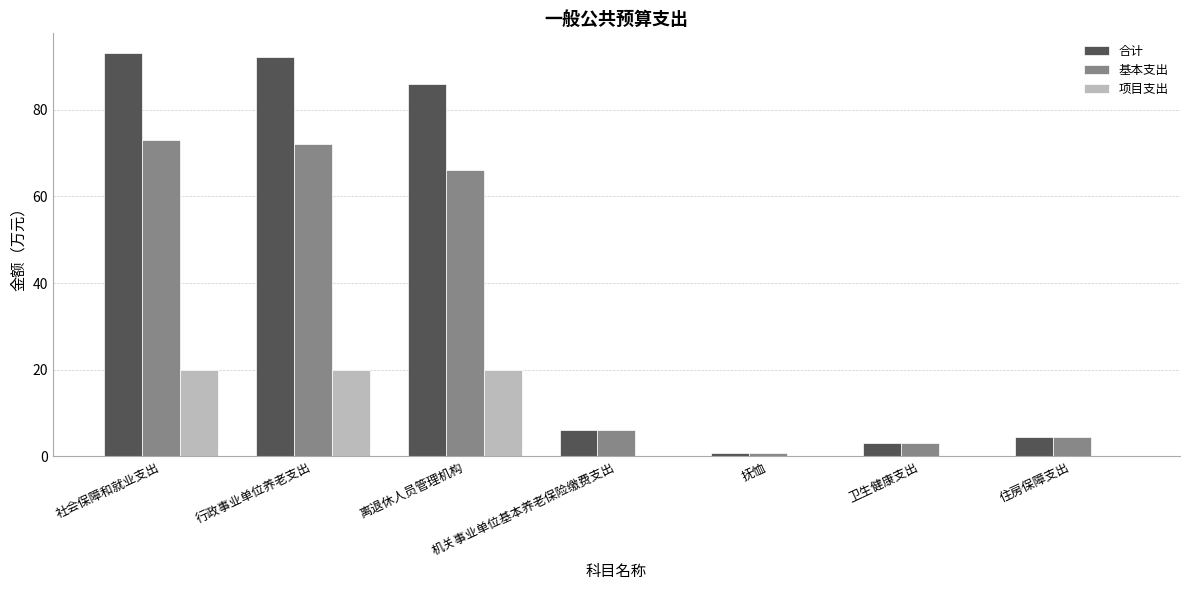

Read the 合计 value at 抚恤.

0.8